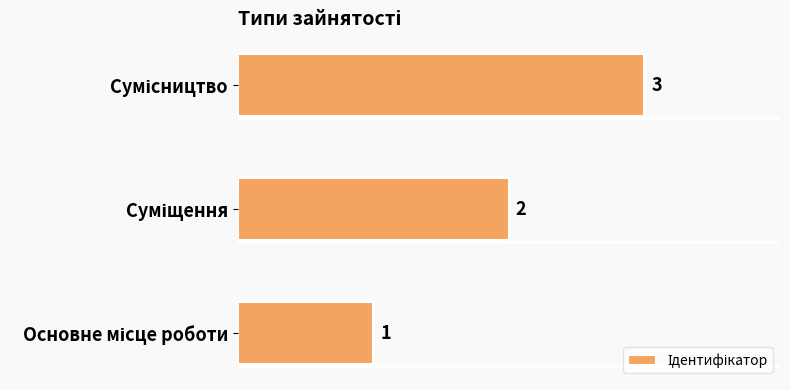

How many values are between 1 and 3?

3